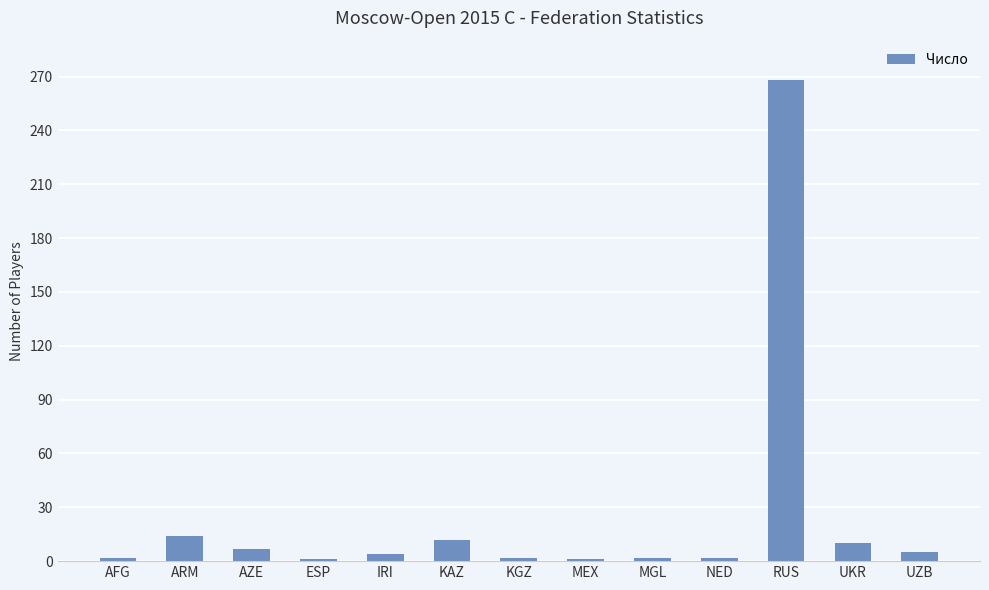

How many bars are there in total?

13